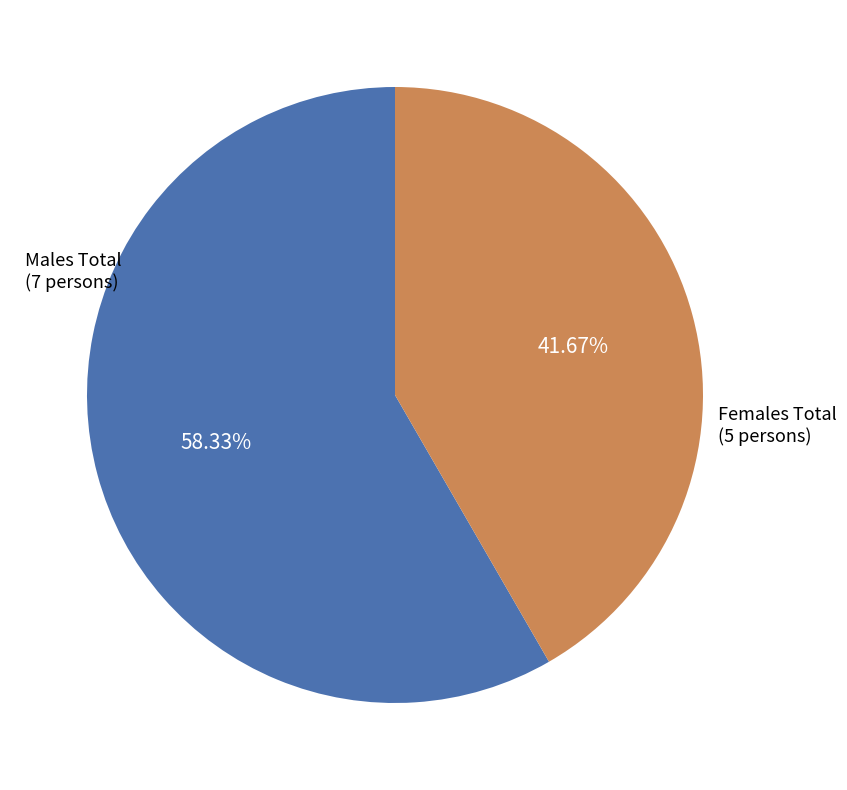

Between Males Total and Females Total, which is larger?

Males Total